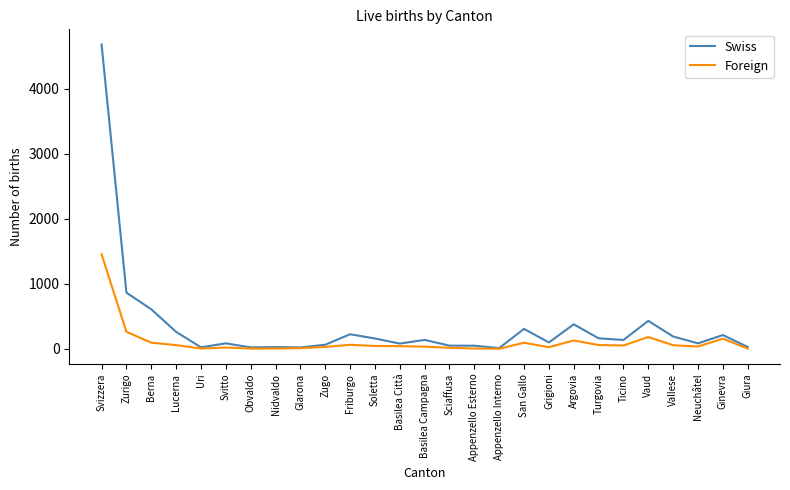

At how many categories does at least one series exceed 3628?

1